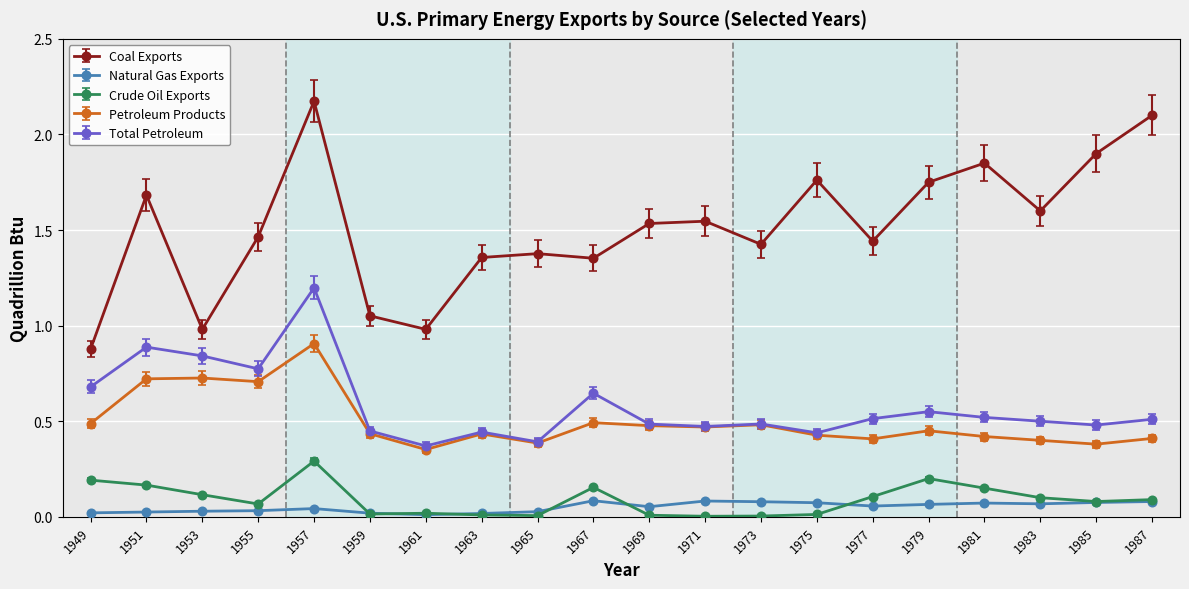

Is it true that Coal Exports equals 1.4 at 1977?

True